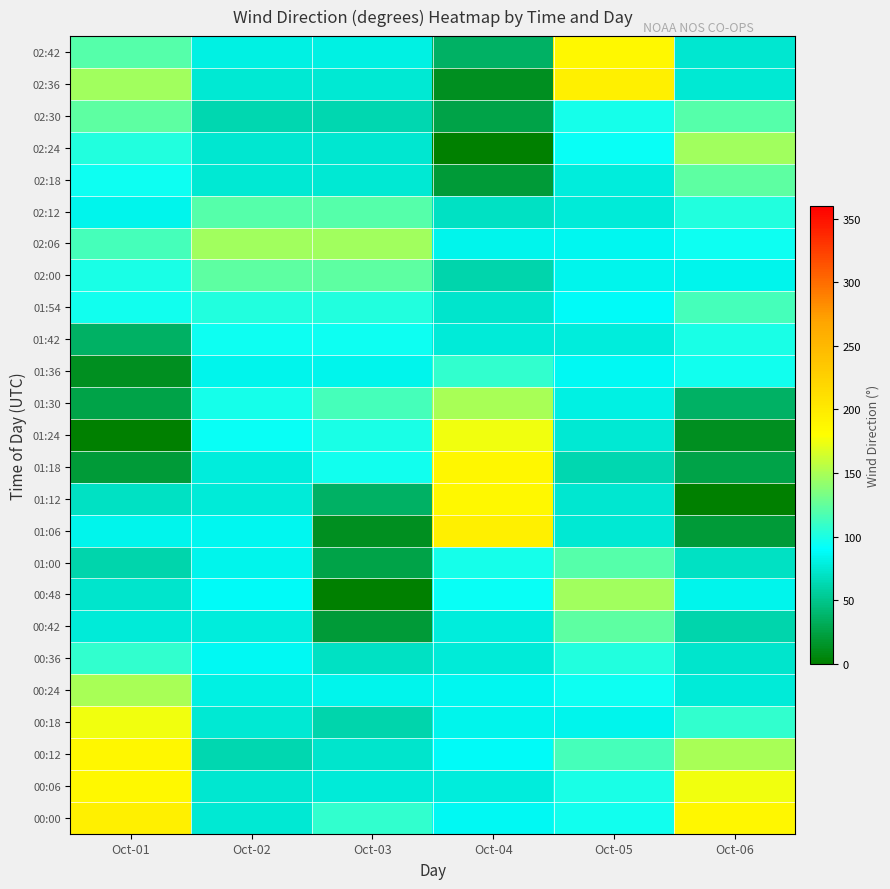

Rank the series at Oct-03 from highest to lowest value.

02:06, 02:00, 02:12, 01:30, 00:00, 01:54, 01:24, 01:18, 01:42, 01:36, 00:24, 02:42, 00:06, 02:18, 02:36, 02:24, 00:12, 00:36, 02:30, 00:18, 01:12, 01:00, 00:42, 01:06, 00:48